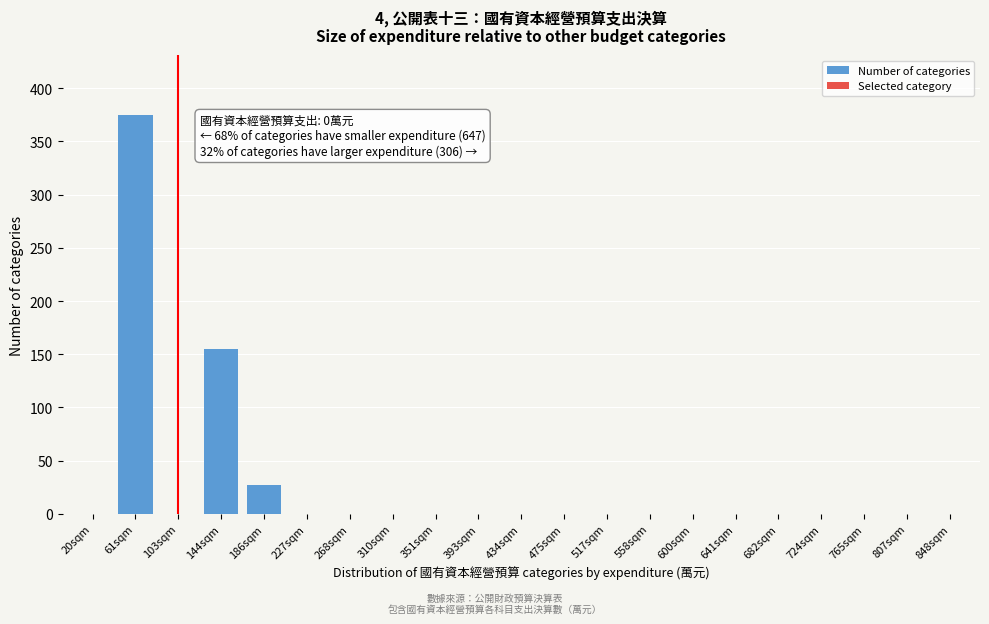

Reading left to right, what are all the values shown in this chart?

20sqm=0	61sqm=375	103sqm=0	144sqm=155	186sqm=27	227sqm=0	268sqm=0	310sqm=0	351sqm=0	393sqm=0	434sqm=0	475sqm=0	517sqm=0	558sqm=0	600sqm=0	641sqm=0	682sqm=0	724sqm=0	765sqm=0	807sqm=0	848sqm=0